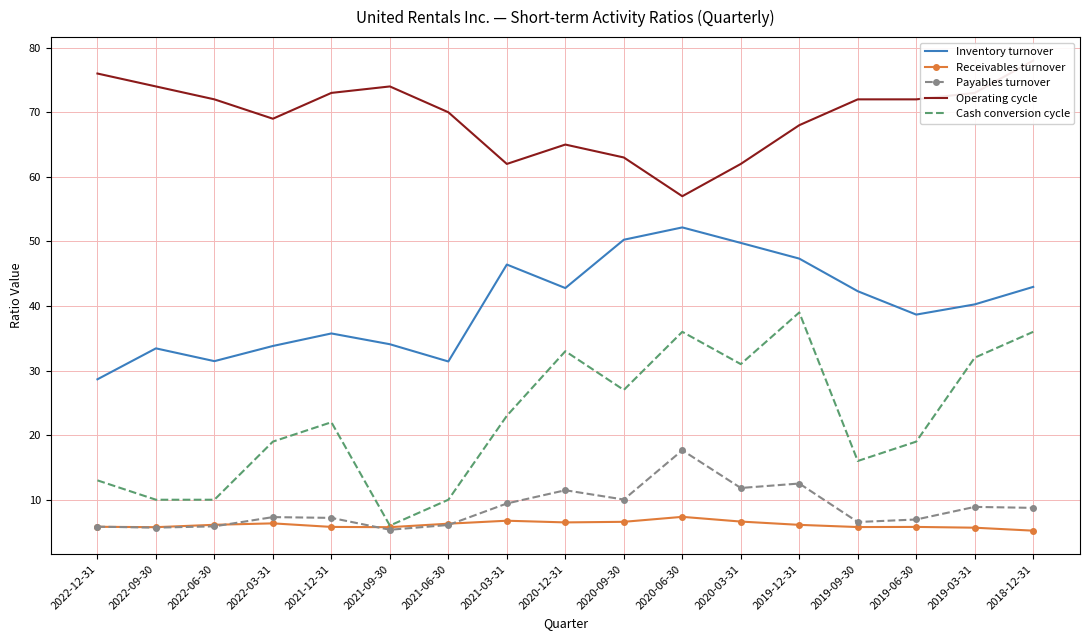

What is the average value of the Operating cycle series?

69.4